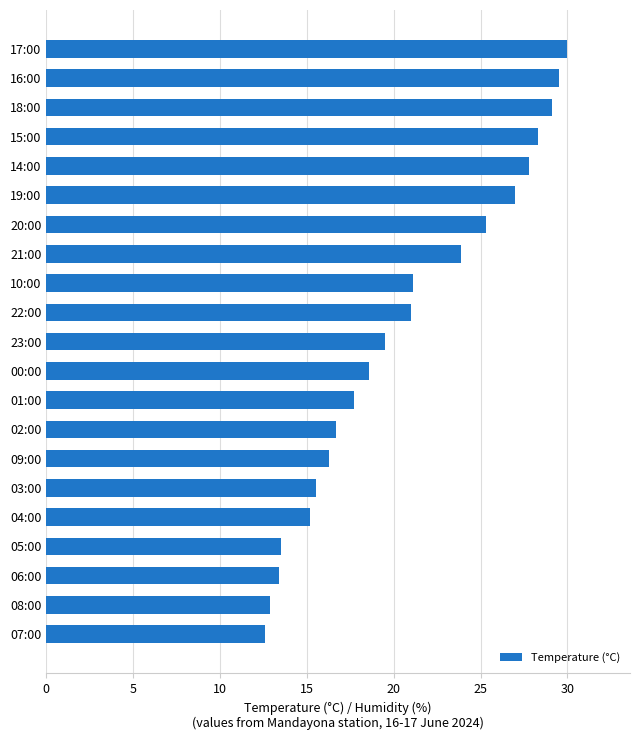

What is the change in value from 06:00 to 00:00?

+5.2